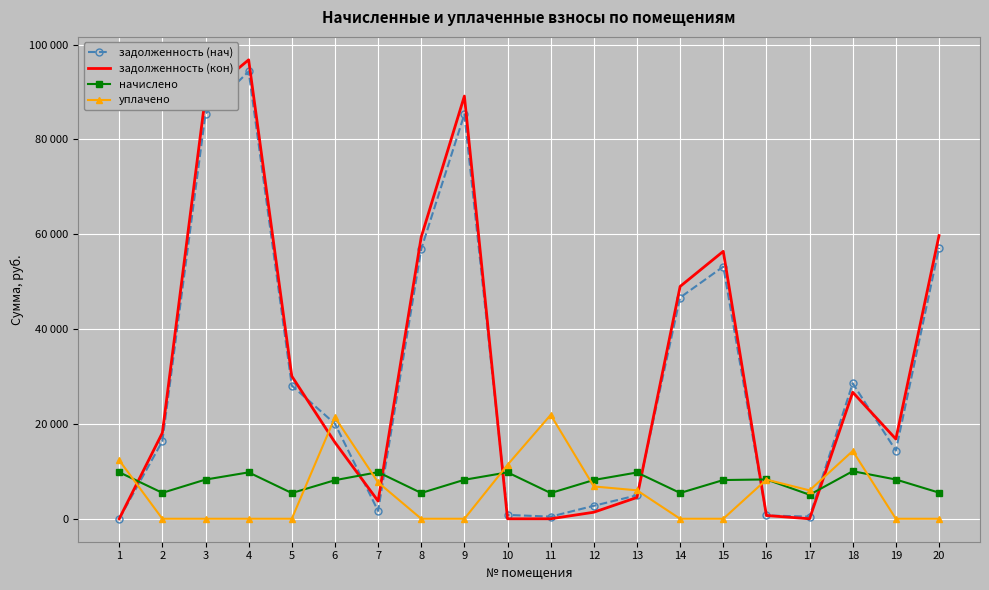

Is the value of задолженность (кон) at 11 greater than the value of задолженность (нач) at 2?

No